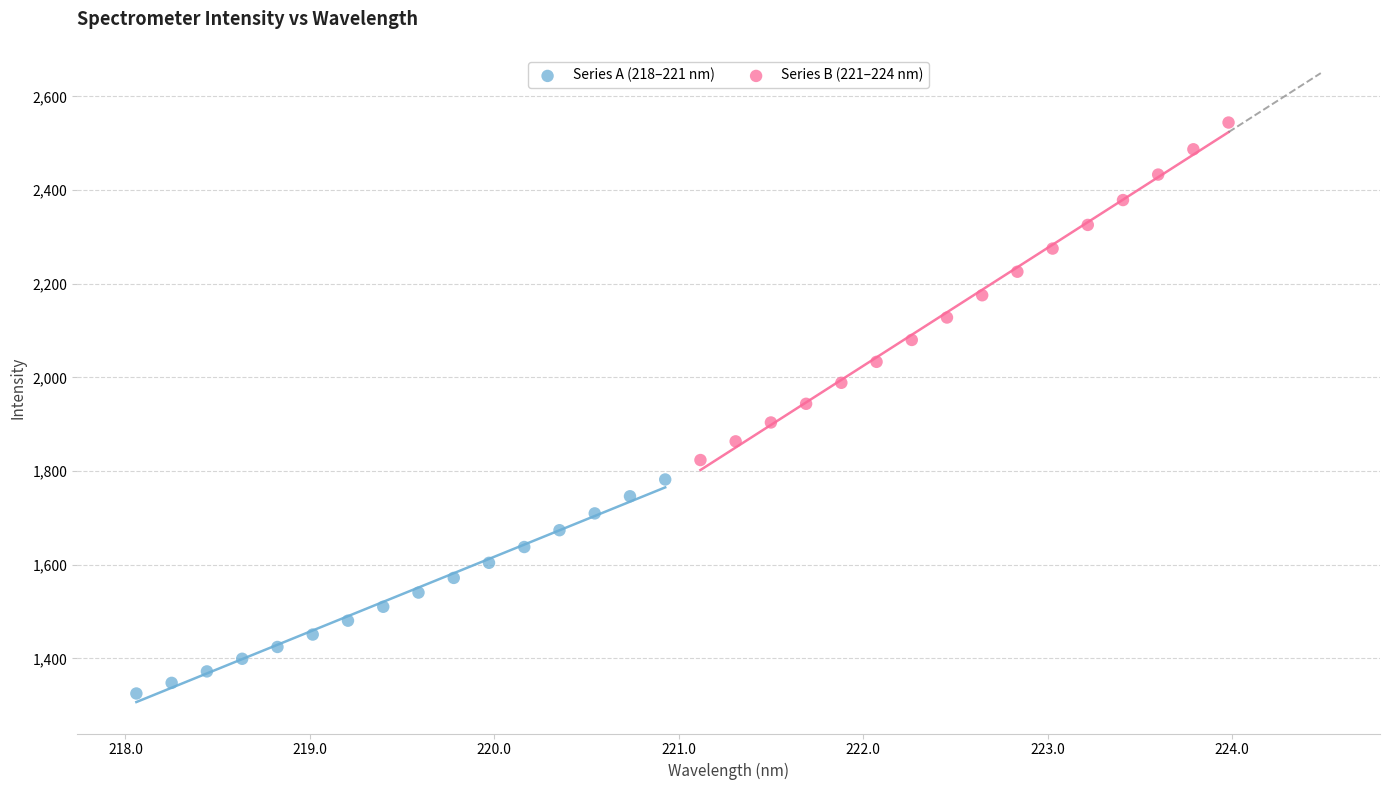

Which series reaches the minimum Y coordinate?

Series A (218–221 nm)